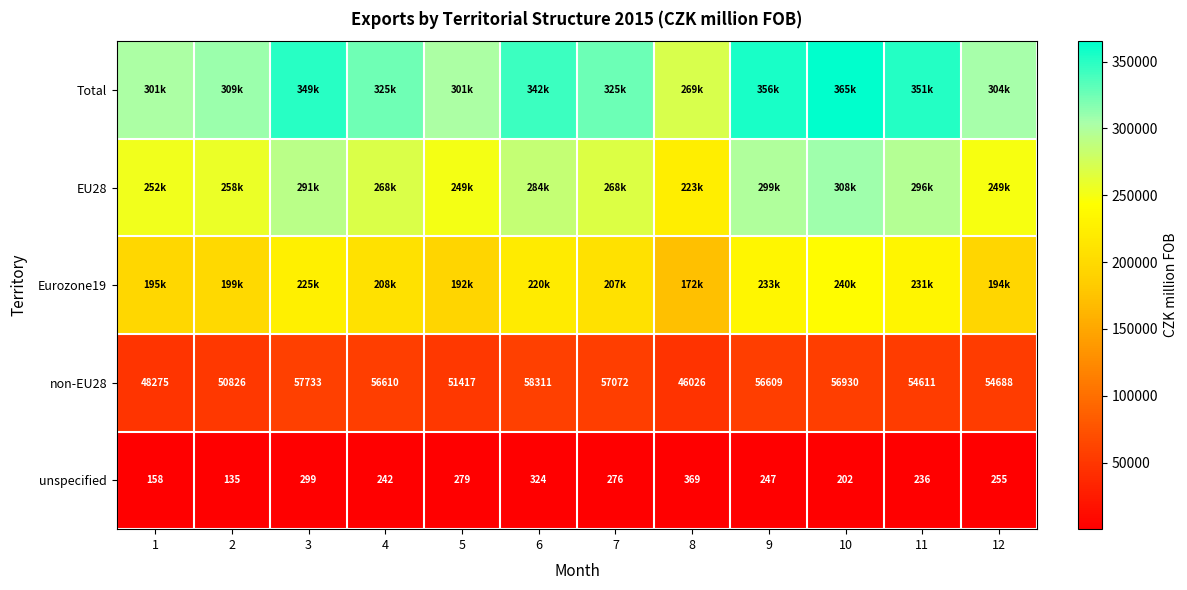

What is the minimum value shown in the chart?

135